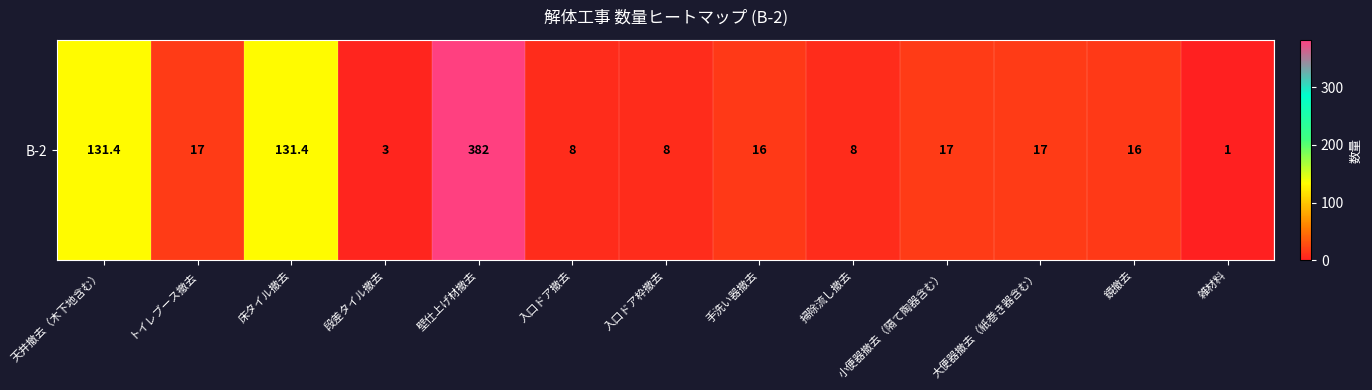

Approximately how many times larger is the value at 天井撤去（木下地含む） compared to 壁仕上げ材撤去?

0.3